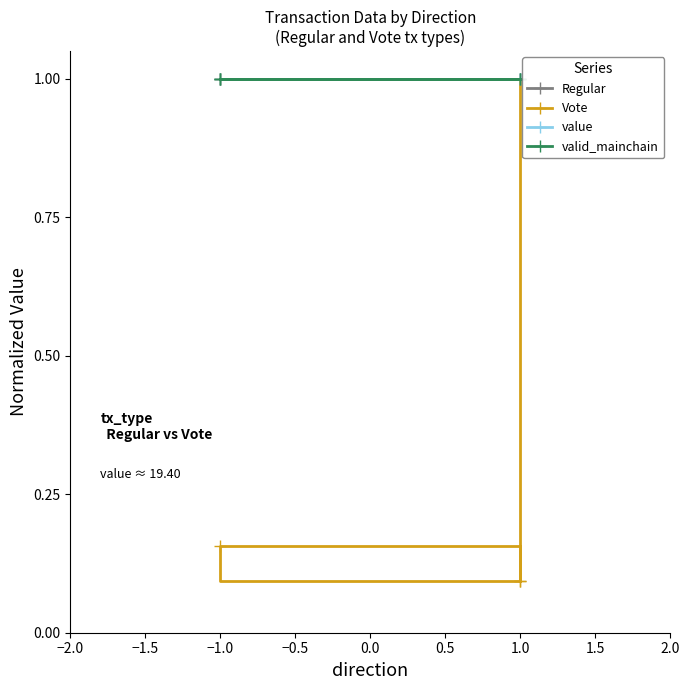

Which has a higher value, 1.0 or −1.0?

−1.0